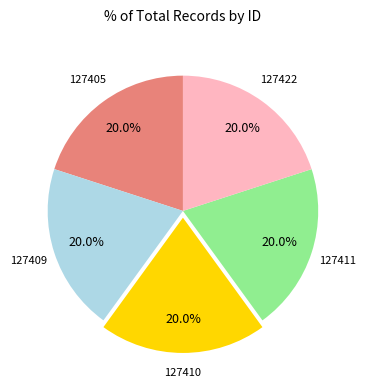

Does any single category account for the majority?

No